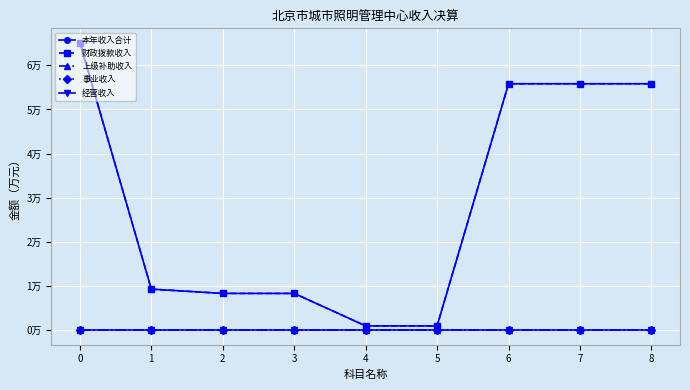

Does the chart have visible grid lines?

Yes